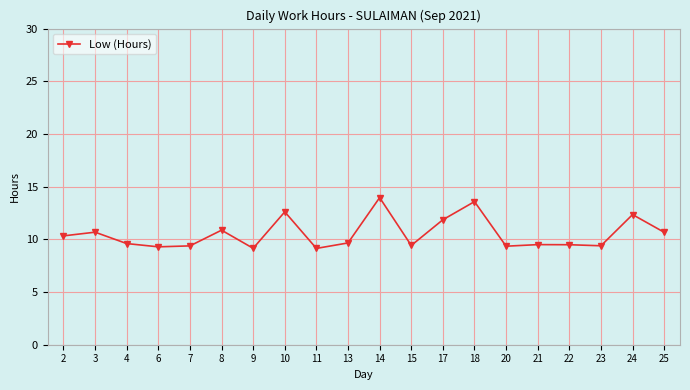

How many interior local valleys (lower than both neighbors) does the data have?

6